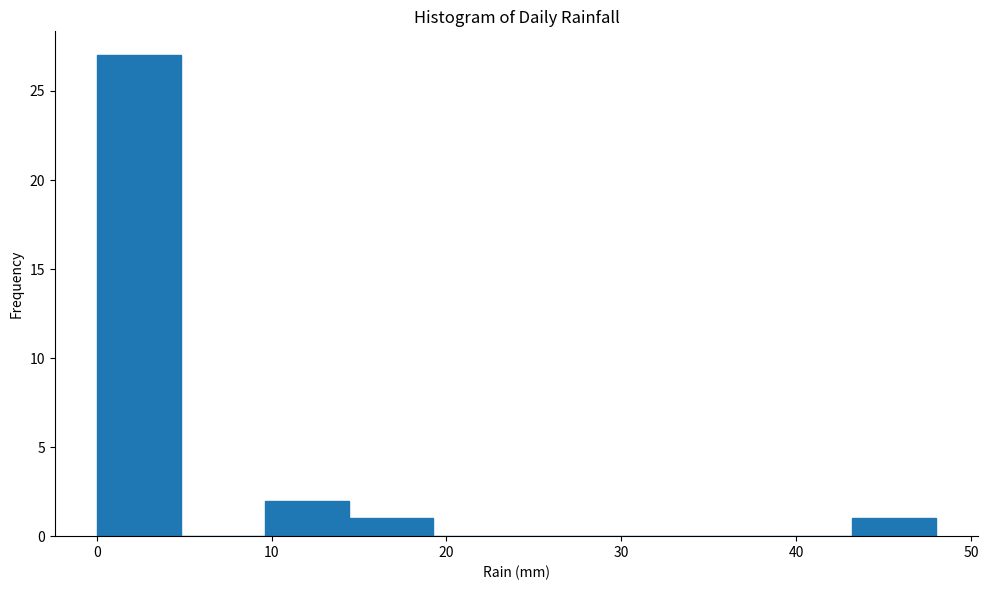

Reading left to right, transcribe this chart: for each bar, give the range it covers on the x-axis and its height. Neither the bar edges nor the heights are printed on the chart, so give them approximately, as read against the axes.

0.0 to 4.8: 27
4.8 to 9.6: 0
9.6 to 14.4: 2
14.4 to 19.2: 1
19.2 to 24.0: 0
24.0 to 28.8: 0
28.8 to 33.6: 0
33.6 to 38.4: 0
38.4 to 43.2: 0
43.2 to 48.0: 1